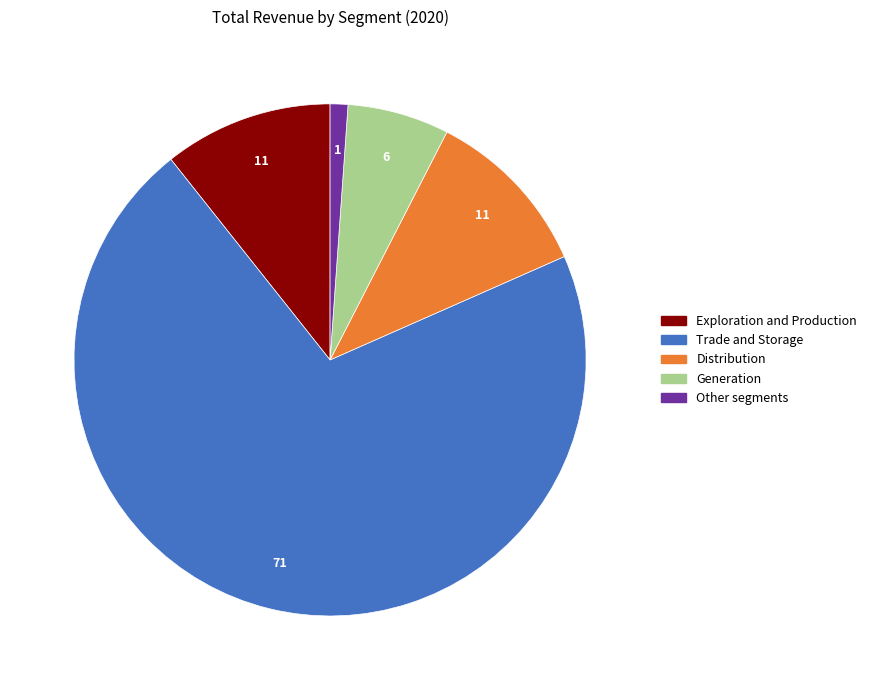

Between Exploration and Production and Other segments, which is larger?

Exploration and Production